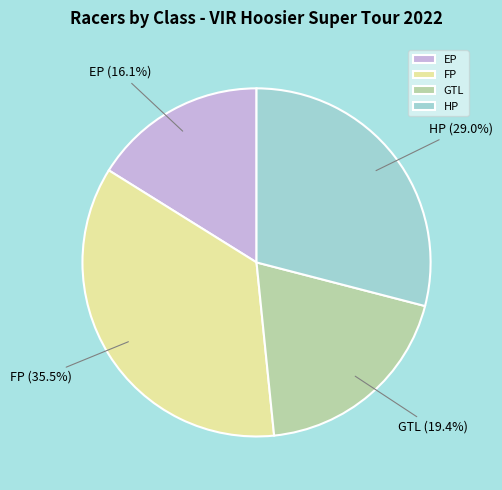

Combined, do GTL and FP account for over 50%?

Yes